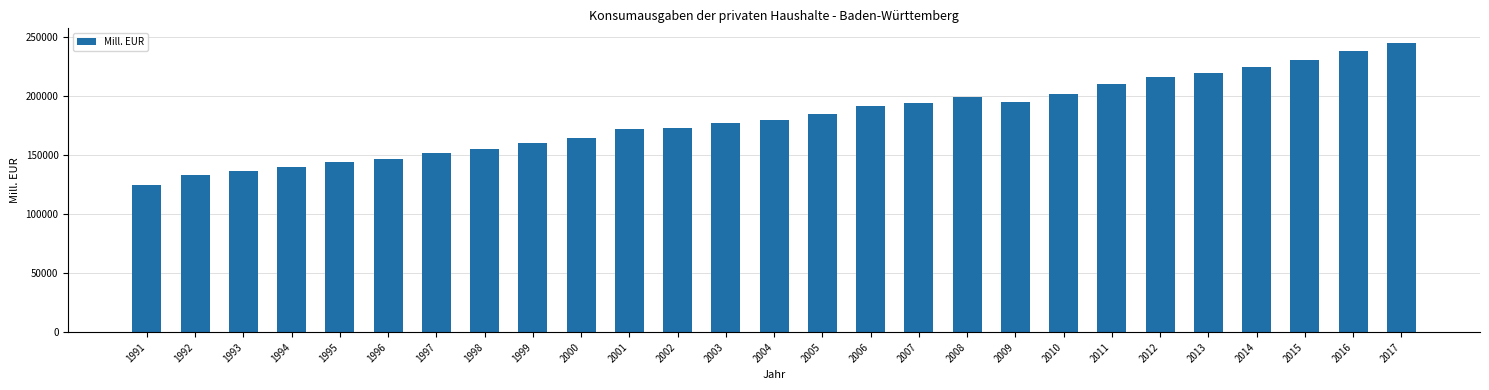

Read the value at 2000.

164617.4